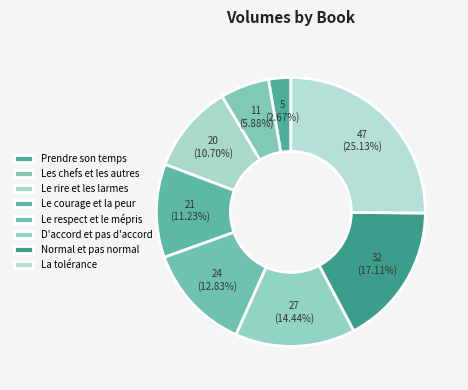

How many slices are in this pie chart?

8